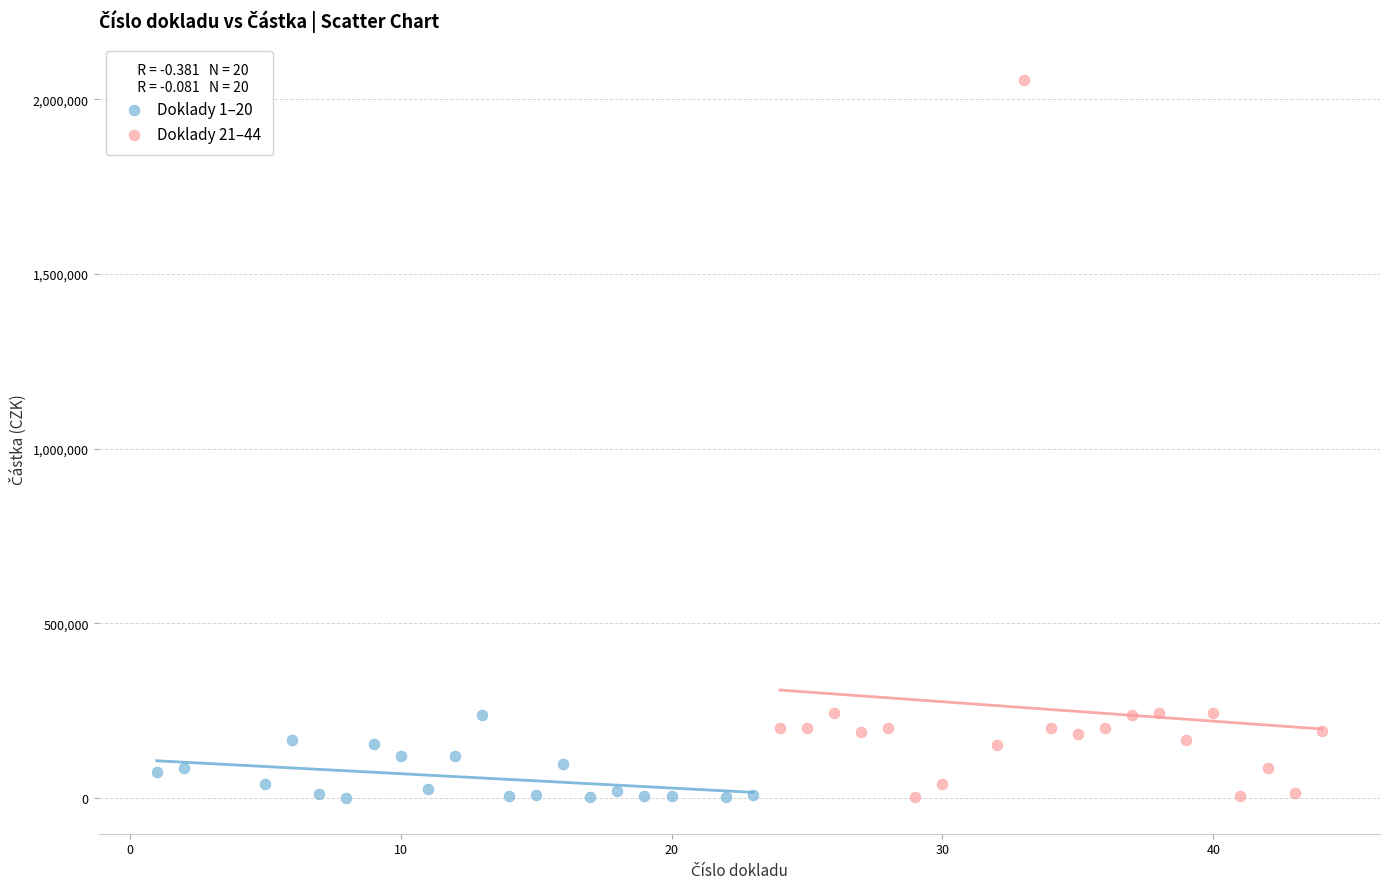

Which series contains the highest Y value?

Doklady 21–44